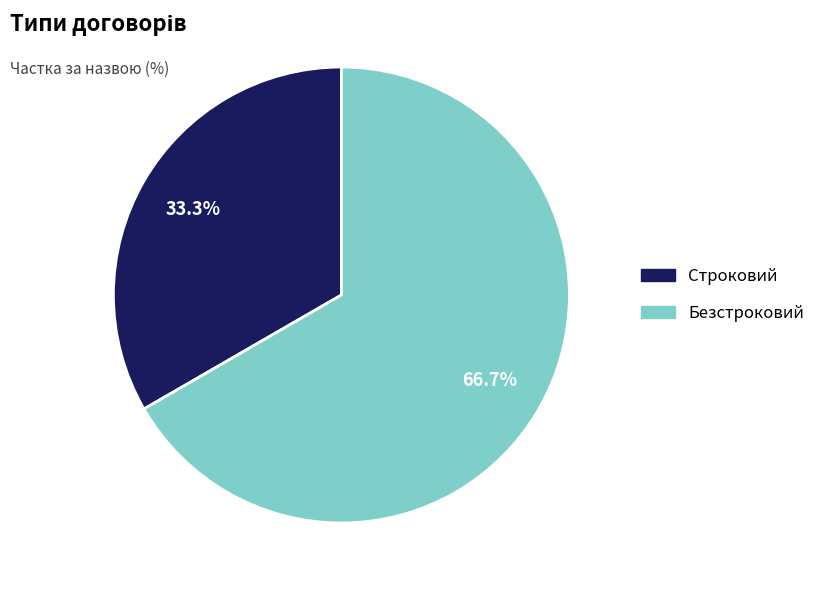

To the nearest percent, what portion does Безстроковий represent?

67%